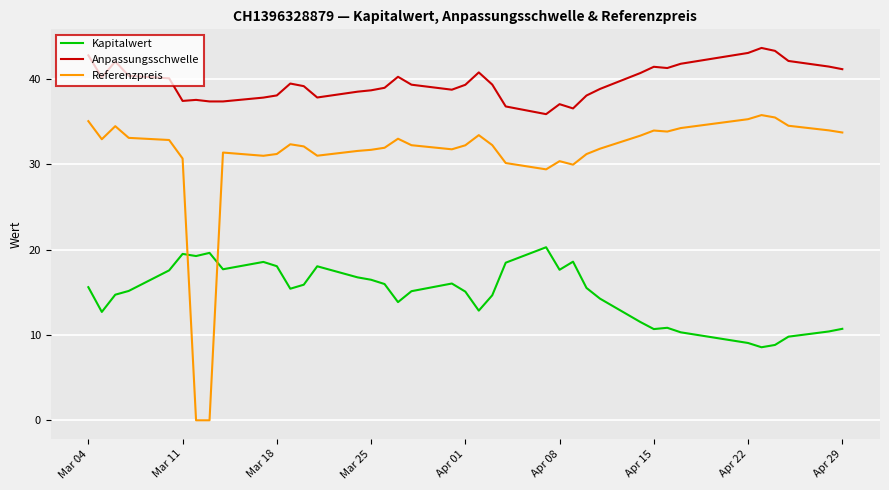

Which series has the largest range (max minus min)?

Referenzpreis